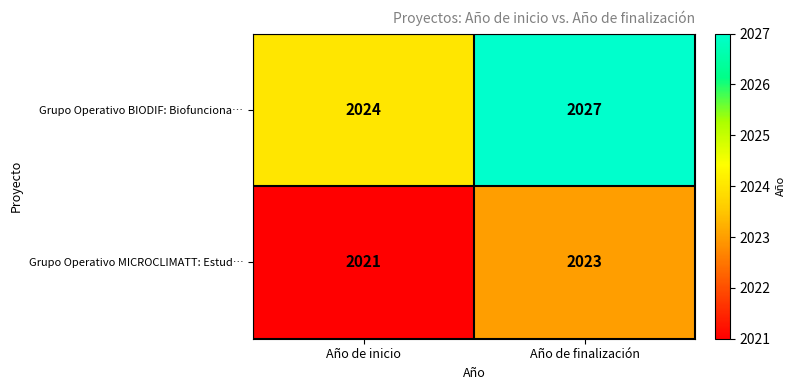

The value of Grupo Operativo BIODIF: Biofunciona… at Año de finalización is 2027. True or false?

True